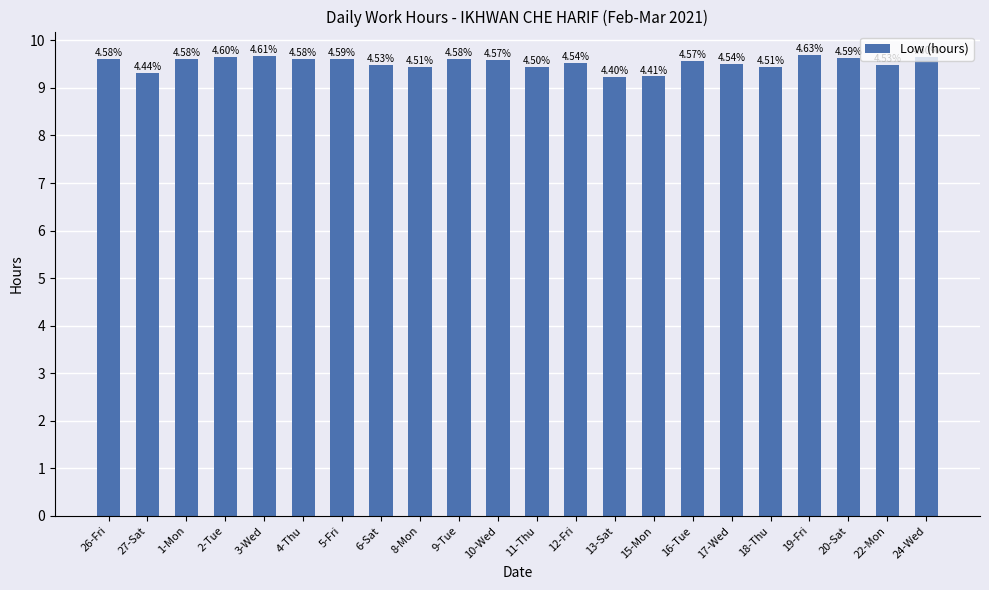

Rank the categories by value from lowest to highest.

13-Sat, 15-Mon, 27-Sat, 11-Thu, 8-Mon, 18-Thu, 6-Sat, 22-Mon, 17-Wed, 12-Fri, 16-Tue, 10-Wed, 26-Fri, 1-Mon, 4-Thu, 9-Tue, 5-Fri, 20-Sat, 2-Tue, 24-Wed, 3-Wed, 19-Fri